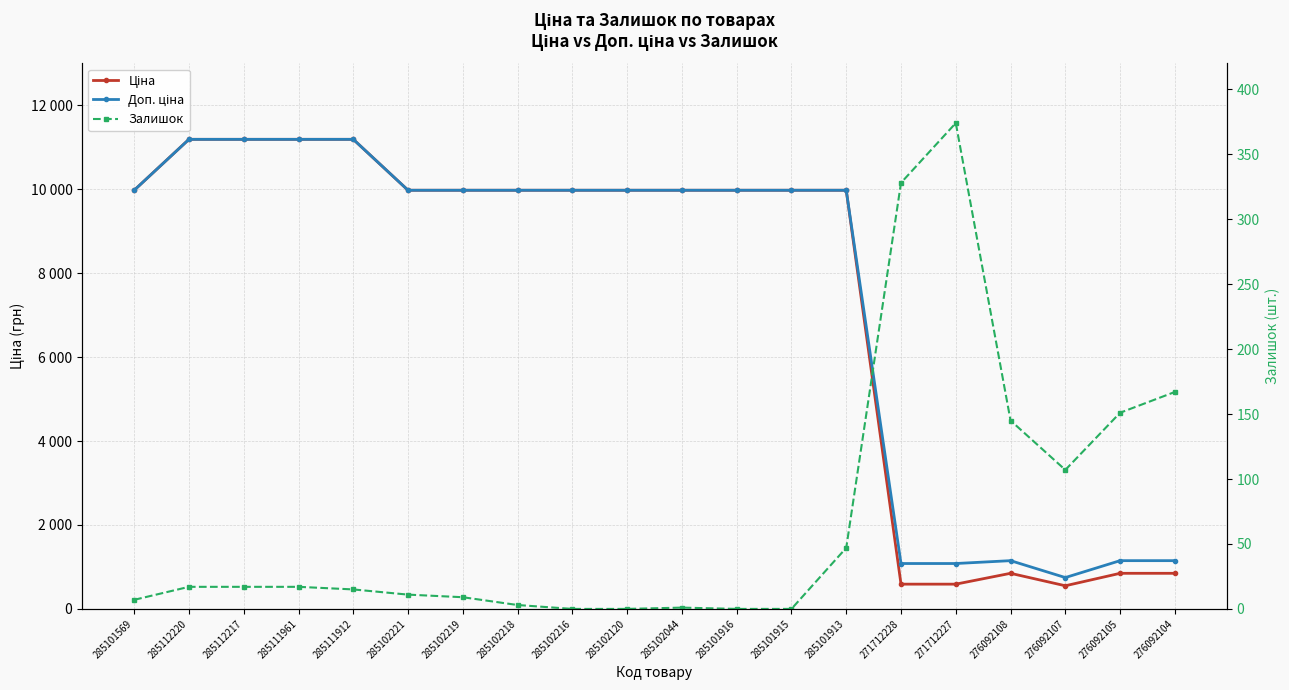

How many categories are shown in the chart?

20